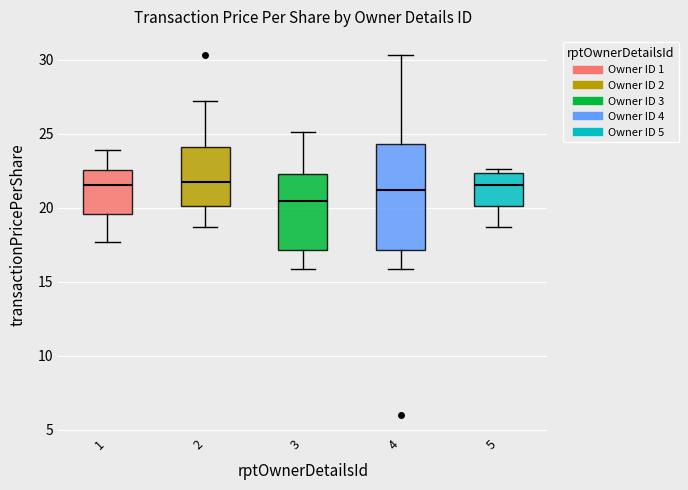

Where does the upper whisker of the box at x = 4 end on the y-axis? The values are not printed on the chart, so give them approximately, as read against the axis.

30.5